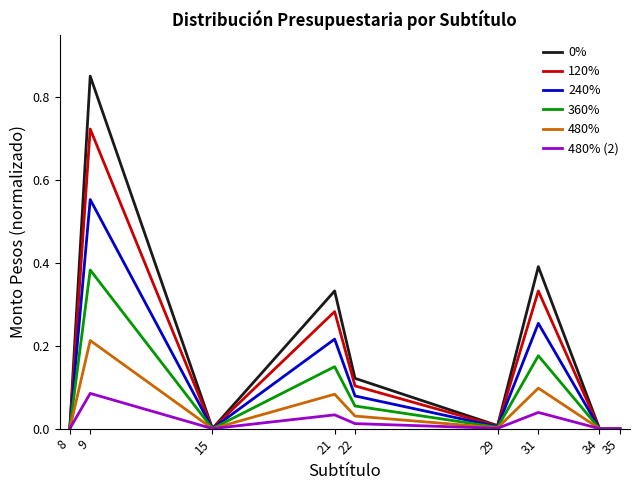

At which category is the sum across all series the highest?

9